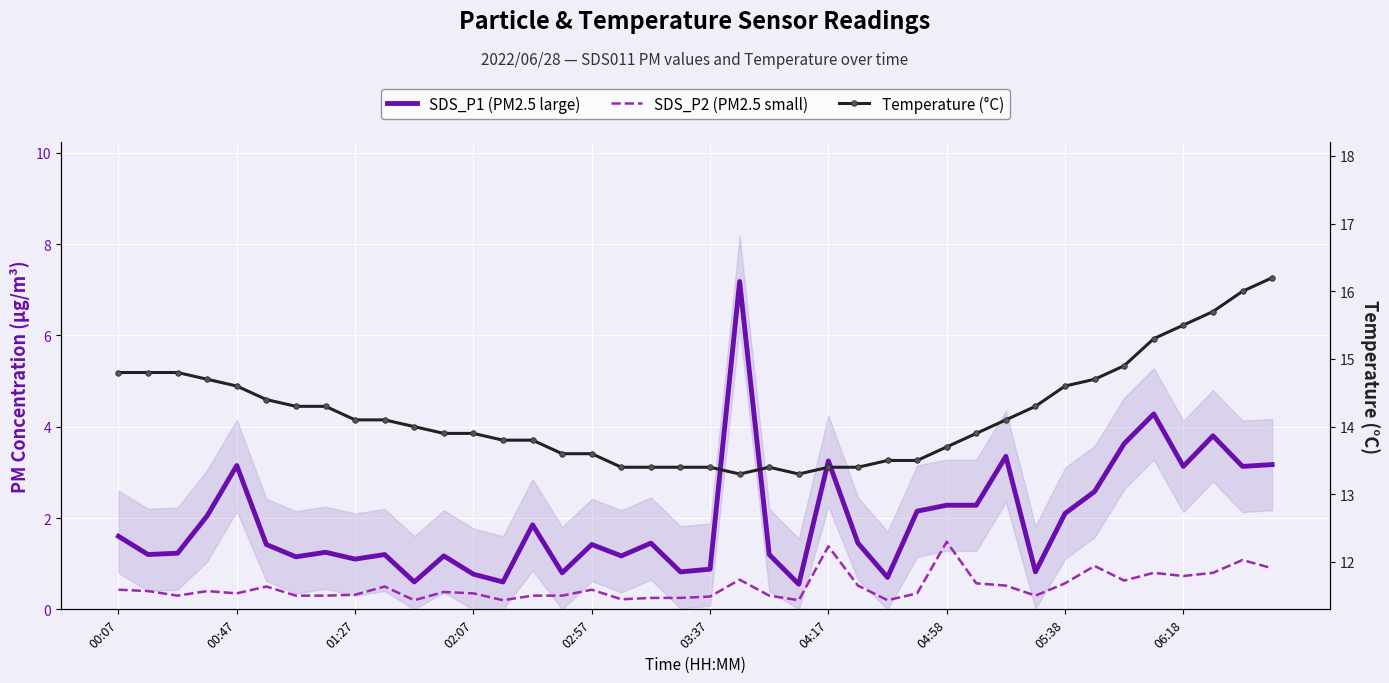

What is the difference between the maximum and second lowest values in the Temperature (°C) series?

2.9